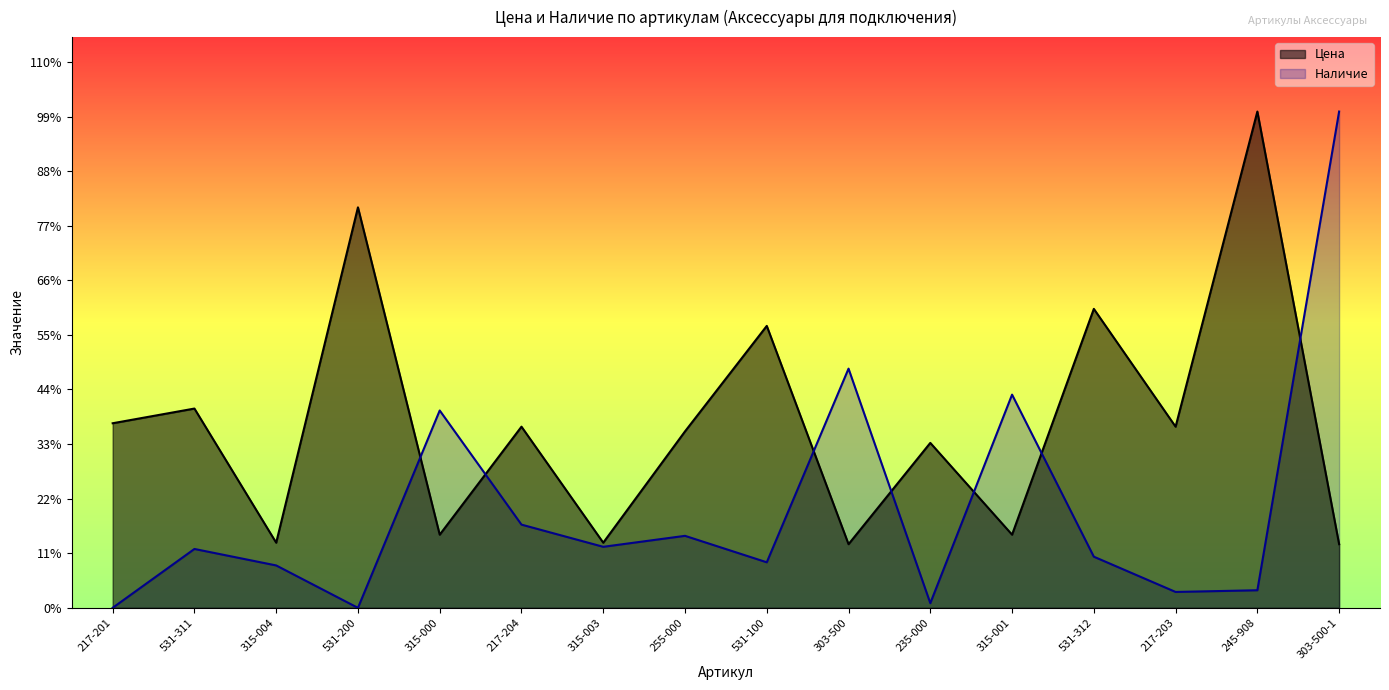

Where is Цена nearest to the value 5438?

531-100